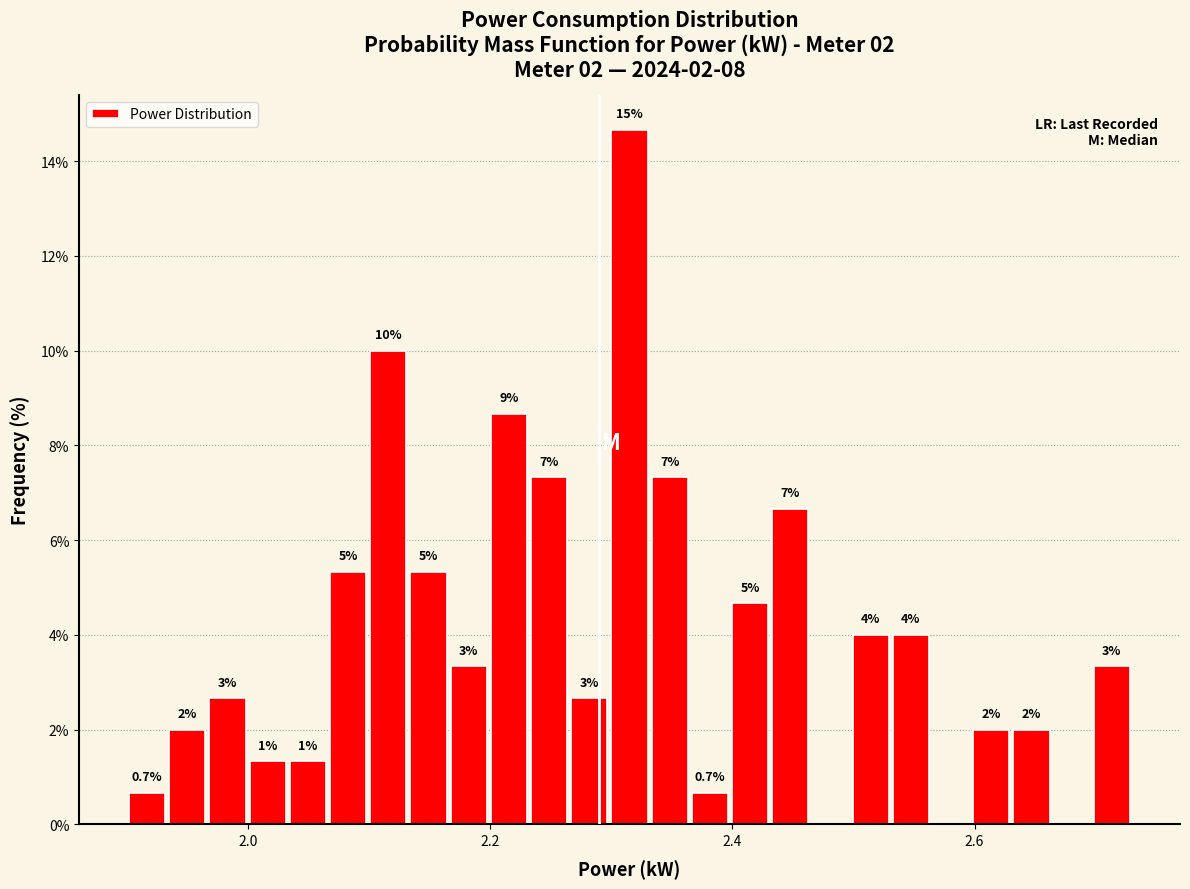

Read against the x-axis, roughly where is the centre of the tallest bar?

2.32